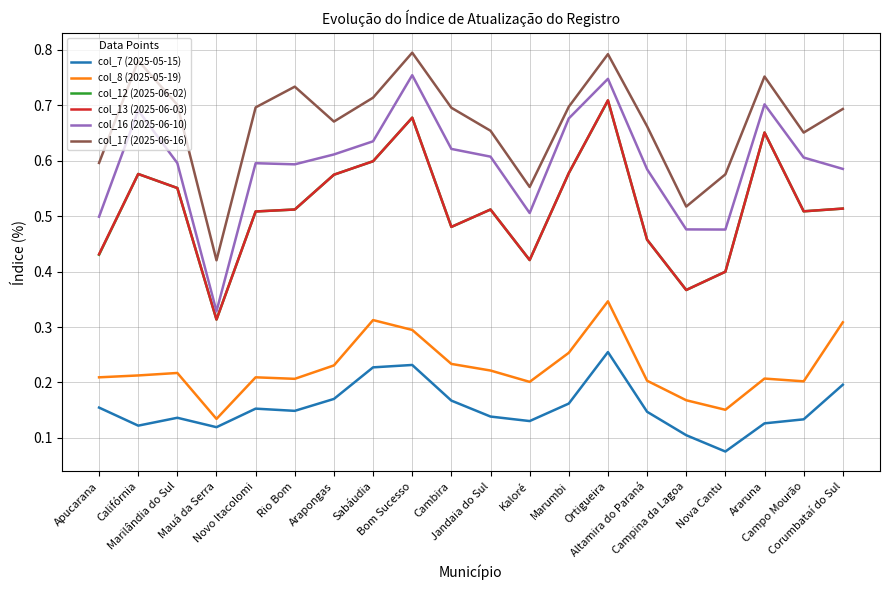

True or false: col_17 (2025-06-16) and col_12 (2025-06-02) intersect in this chart.

False